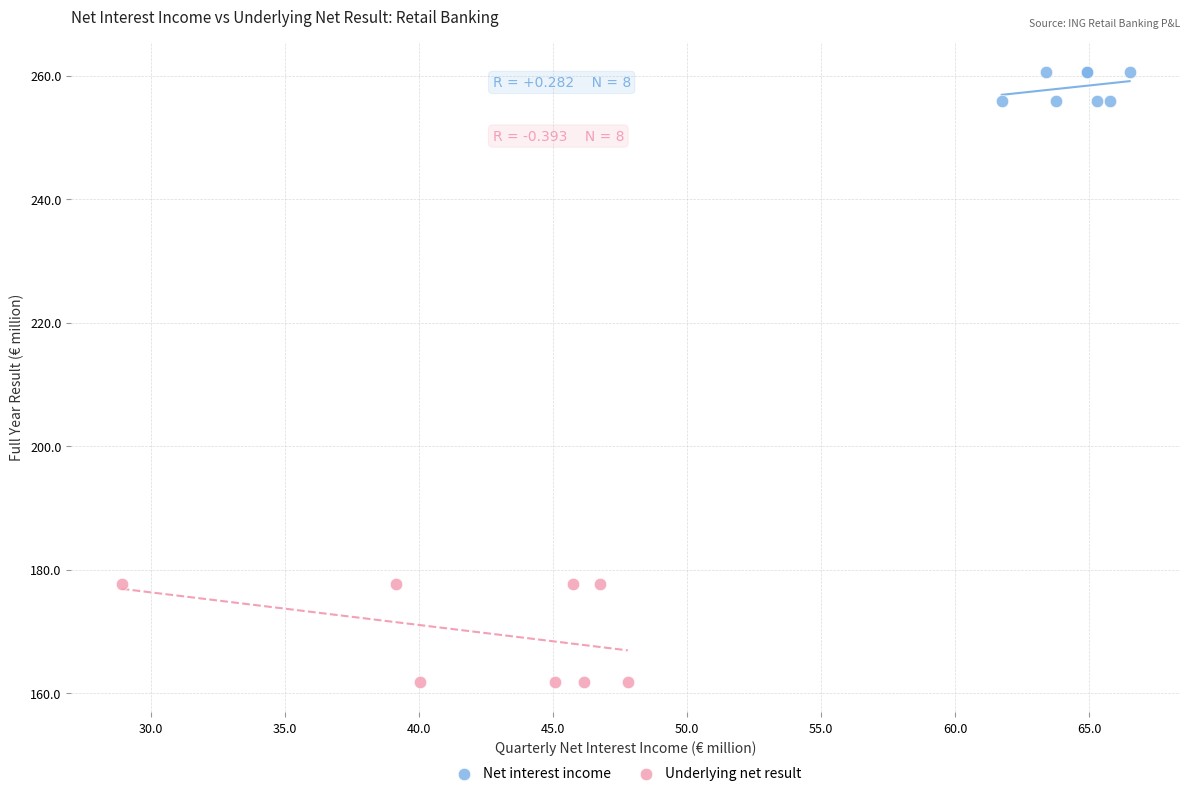

Which series contains the highest Y value?

Net interest income